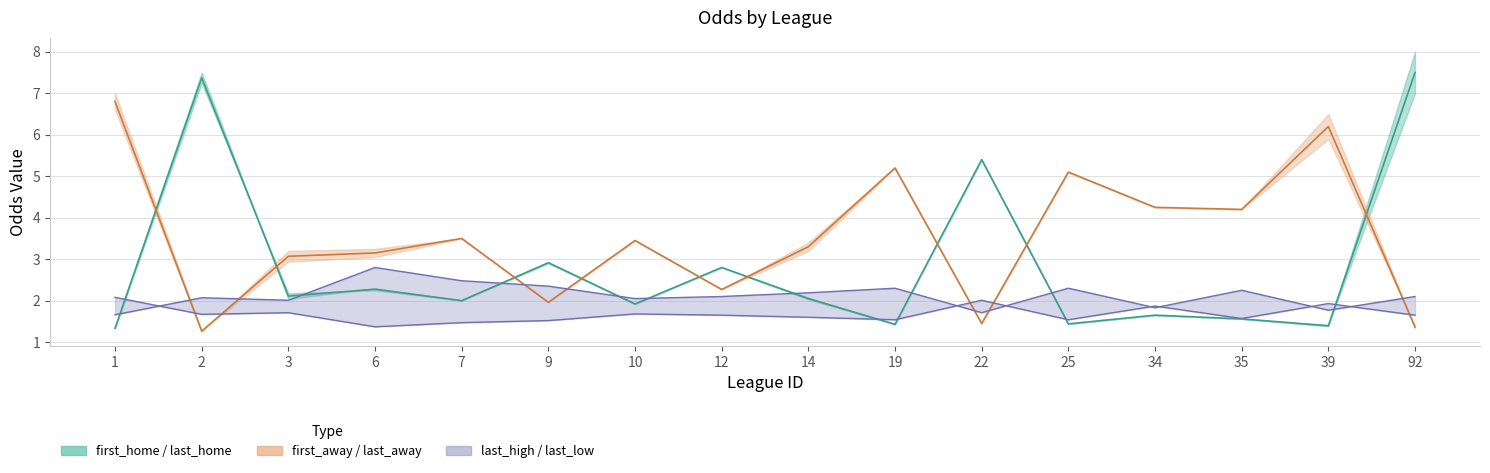

How many interior local valleys does the first_home series have?

6